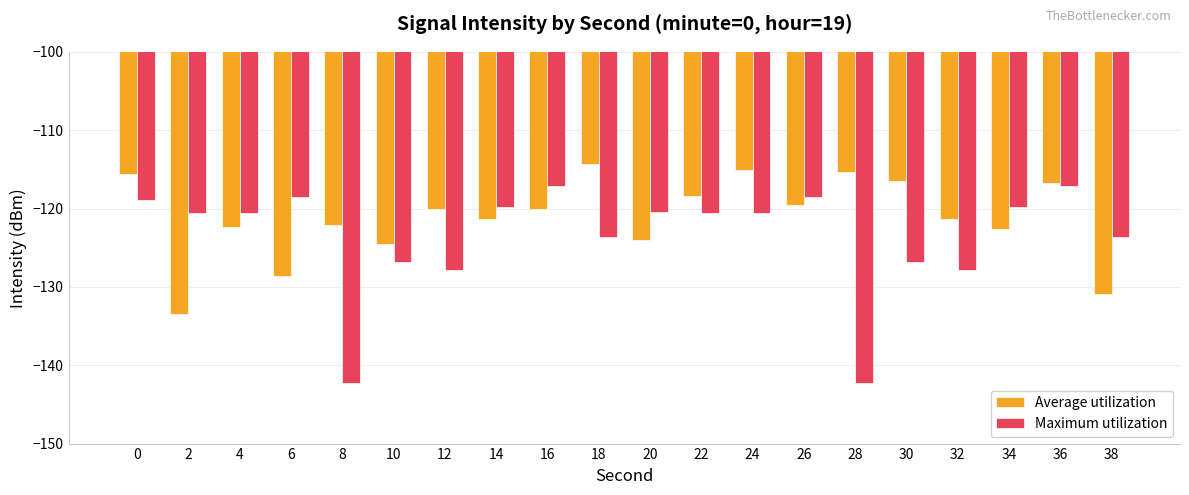

What are all the series names shown in the legend?

Average utilization, Maximum utilization